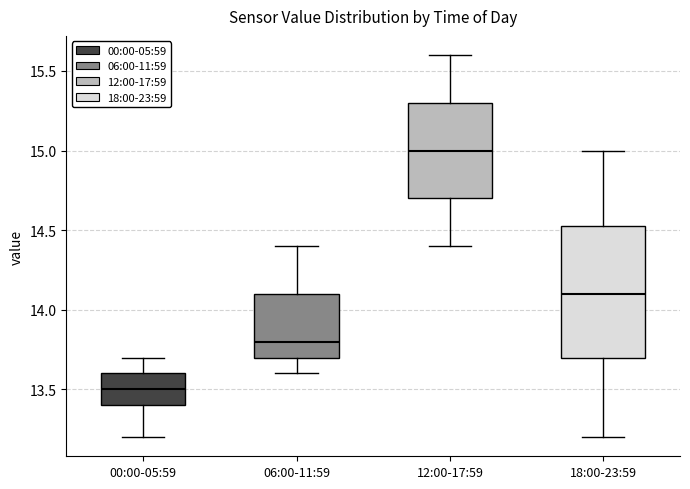

Which box is the tallest, from its lower edge to its upper edge?

18:00-23:59